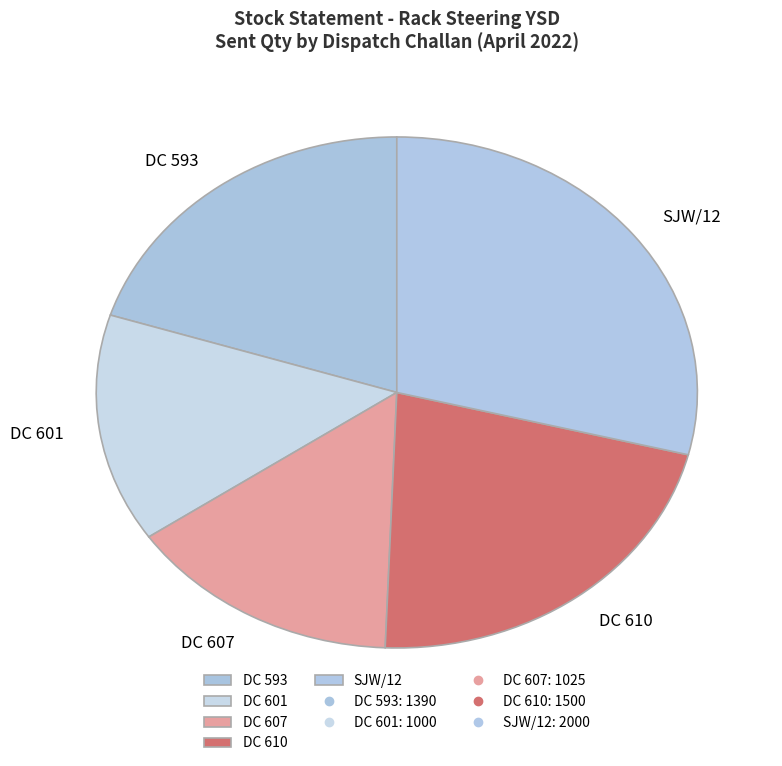

Do SJW/12 and DC 607 together represent more than half of the pie?

No